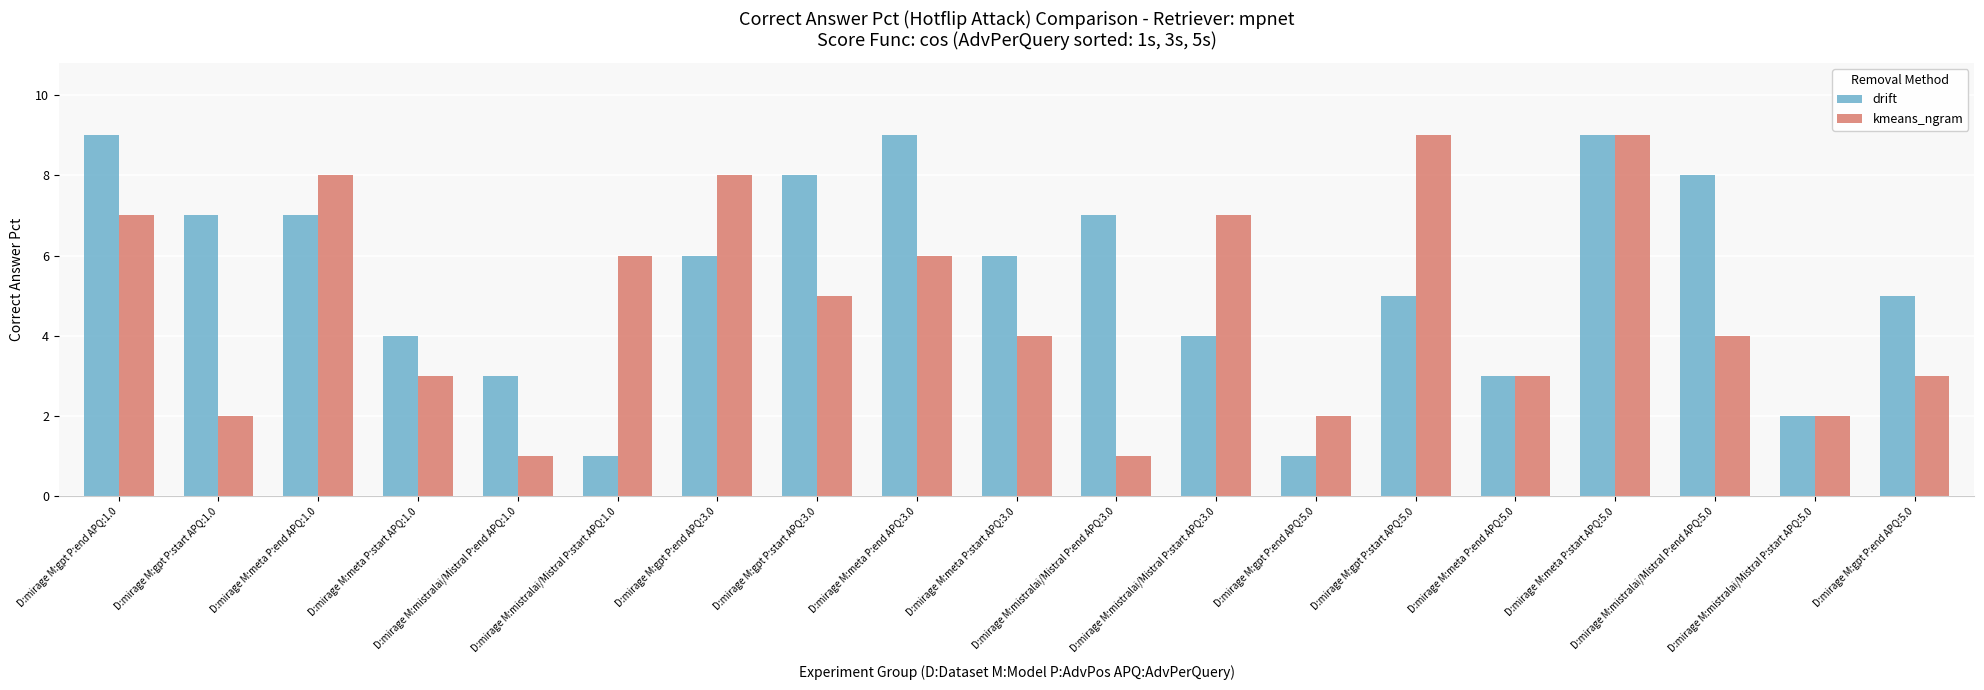

Reading left to right, list all the values displayed in this chart.

drift: D:mirage M:gpt P:end APQ:1.0=9	D:mirage M:gpt P:start APQ:1.0=7	D:mirage M:meta P:end APQ:1.0=7	D:mirage M:meta P:start APQ:1.0=4	D:mirage M:mistralai/Mistral P:end APQ:1.0=3	D:mirage M:mistralai/Mistral P:start APQ:1.0=1	D:mirage M:gpt P:end APQ:3.0=6	D:mirage M:gpt P:start APQ:3.0=8	D:mirage M:meta P:end APQ:3.0=9	D:mirage M:meta P:start APQ:3.0=6	D:mirage M:mistralai/Mistral P:end APQ:3.0=7	D:mirage M:mistralai/Mistral P:start APQ:3.0=4	D:mirage M:gpt P:end APQ:5.0=1	D:mirage M:gpt P:start APQ:5.0=5	D:mirage M:meta P:end APQ:5.0=3	D:mirage M:meta P:start APQ:5.0=9	D:mirage M:mistralai/Mistral P:end APQ:5.0=8	D:mirage M:mistralai/Mistral P:start APQ:5.0=2	D:mirage M:gpt P:end APQ:5.0=5
kmeans_ngram: D:mirage M:gpt P:end APQ:1.0=7	D:mirage M:gpt P:start APQ:1.0=2	D:mirage M:meta P:end APQ:1.0=8	D:mirage M:meta P:start APQ:1.0=3	D:mirage M:mistralai/Mistral P:end APQ:1.0=1	D:mirage M:mistralai/Mistral P:start APQ:1.0=6	D:mirage M:gpt P:end APQ:3.0=8	D:mirage M:gpt P:start APQ:3.0=5	D:mirage M:meta P:end APQ:3.0=6	D:mirage M:meta P:start APQ:3.0=4	D:mirage M:mistralai/Mistral P:end APQ:3.0=1	D:mirage M:mistralai/Mistral P:start APQ:3.0=7	D:mirage M:gpt P:end APQ:5.0=2	D:mirage M:gpt P:start APQ:5.0=9	D:mirage M:meta P:end APQ:5.0=3	D:mirage M:meta P:start APQ:5.0=9	D:mirage M:mistralai/Mistral P:end APQ:5.0=4	D:mirage M:mistralai/Mistral P:start APQ:5.0=2	D:mirage M:gpt P:end APQ:5.0=3